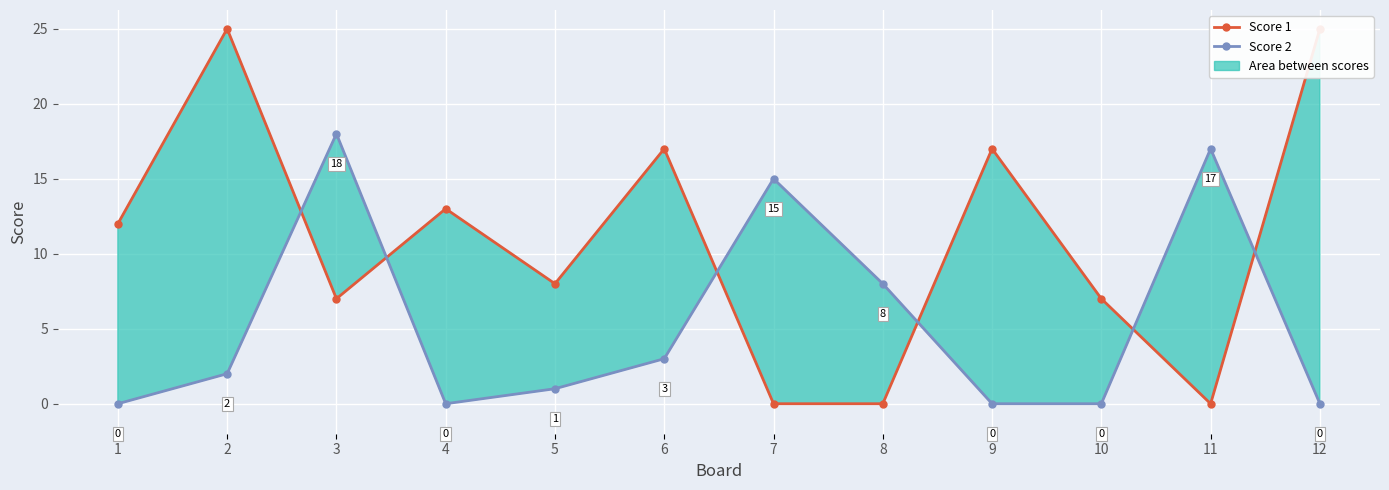

What is the total value across all series at 6?

20